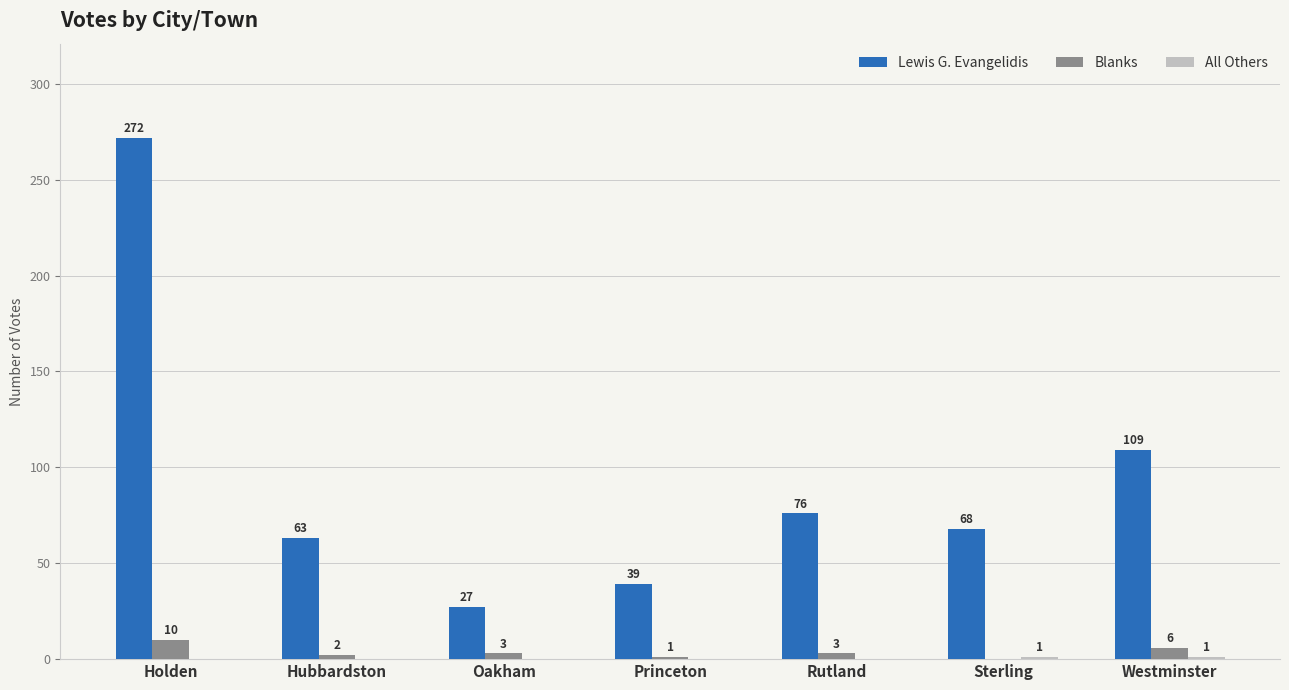

What is the sum of the Blanks values at Hubbardston and Westminster?

8